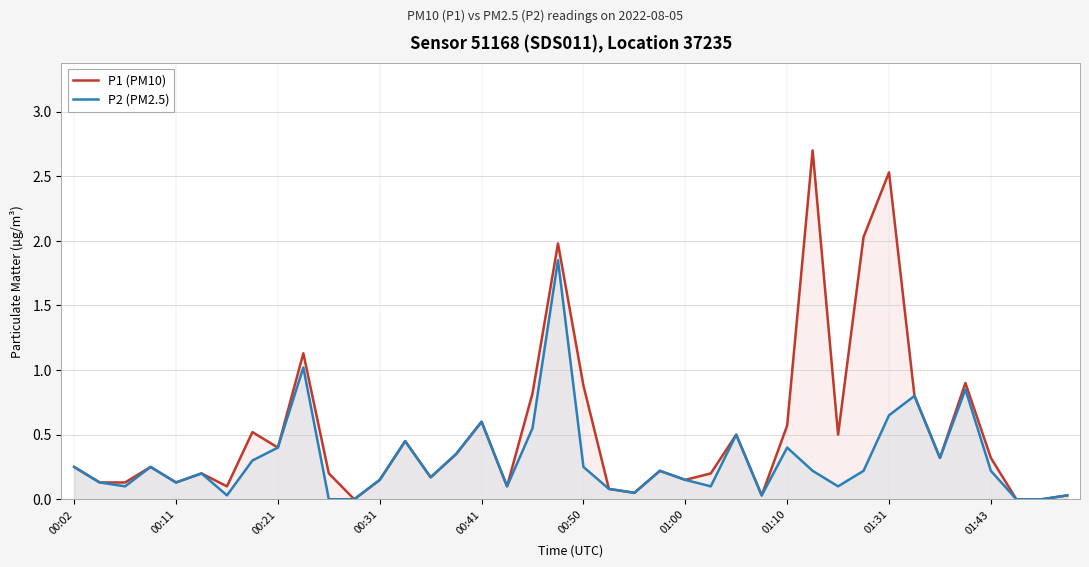

Where is P1 (PM10) nearest to the value 1?

35